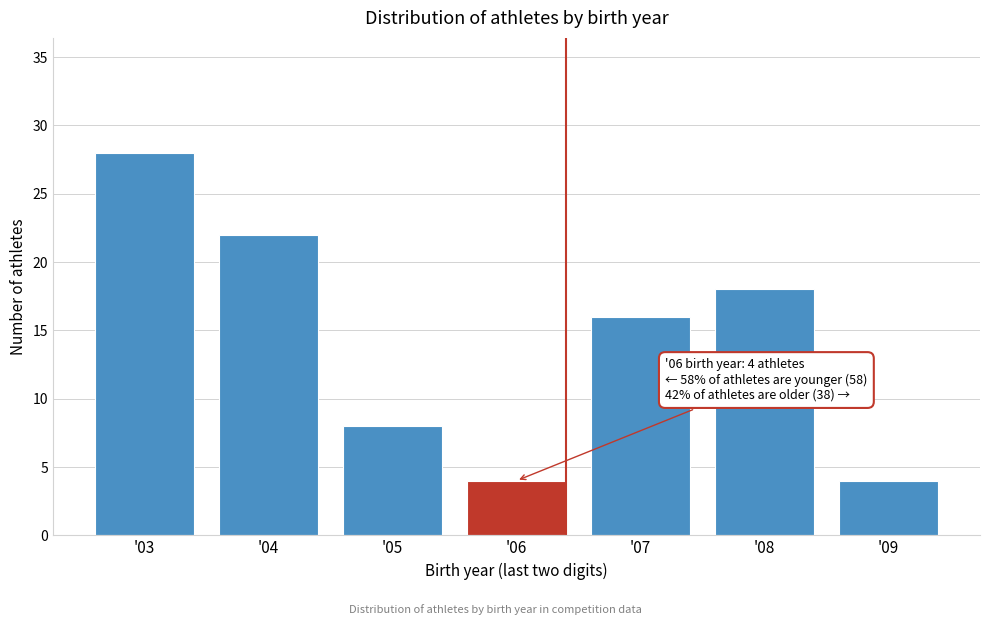

Reading left to right, list all the values displayed in this chart.

'03=28	'04=22	'05=8	'06=4	'07=16	'08=18	'09=4